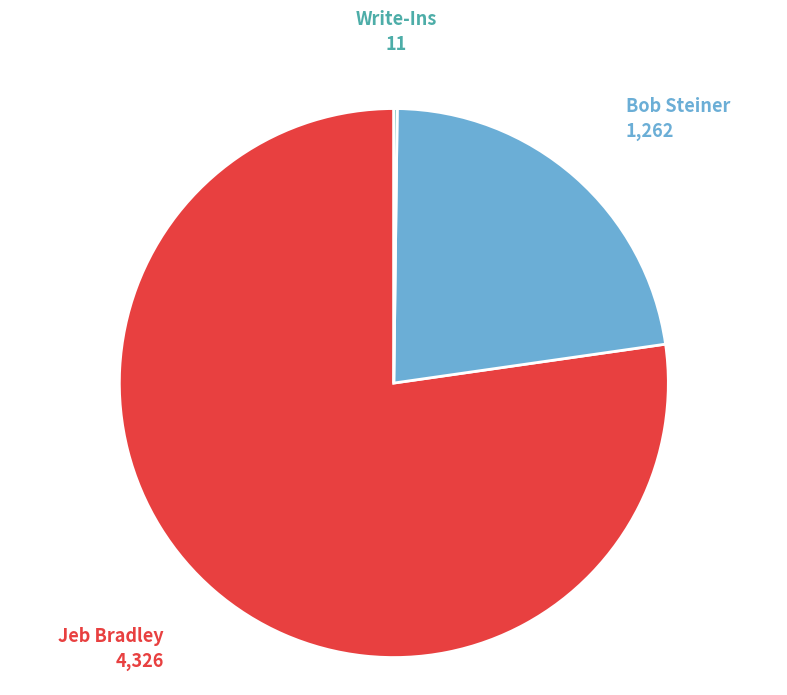

Do Jeb Bradley and Bob Steiner together represent more than half of the pie?

Yes